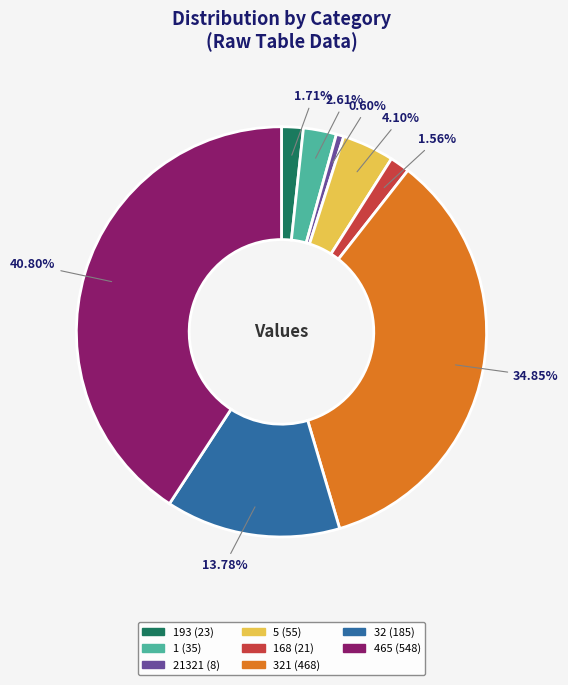

How many segments does this pie chart have?

8